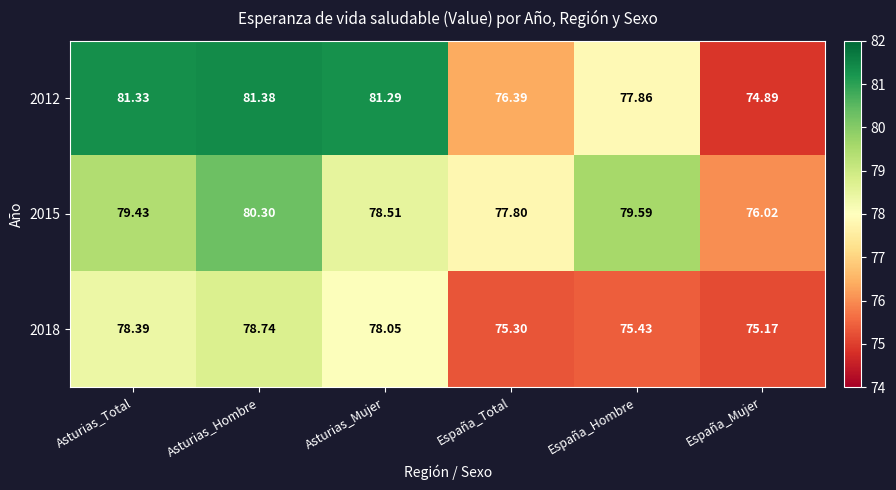

How many series are shown in this chart?

3